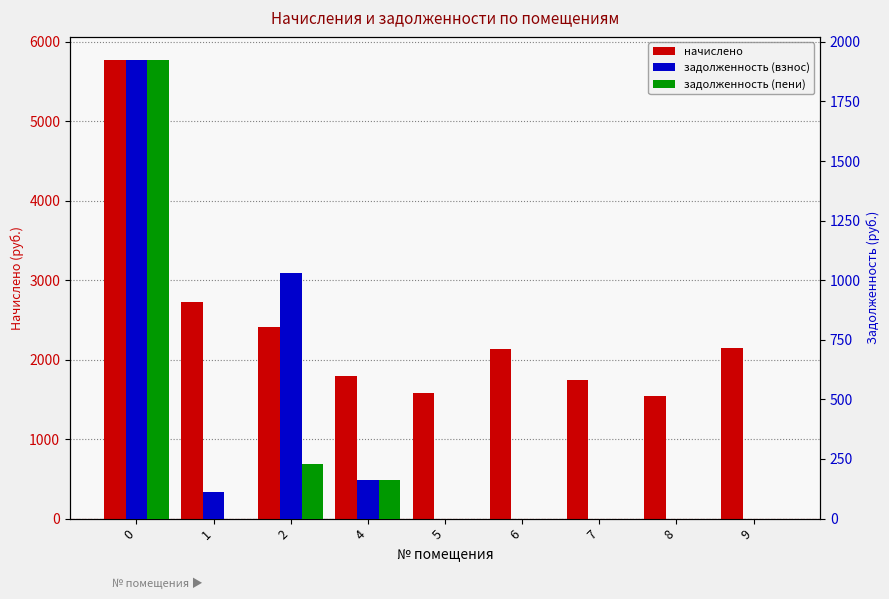

What is the average value of the задолженность (взнос) series?

359.1